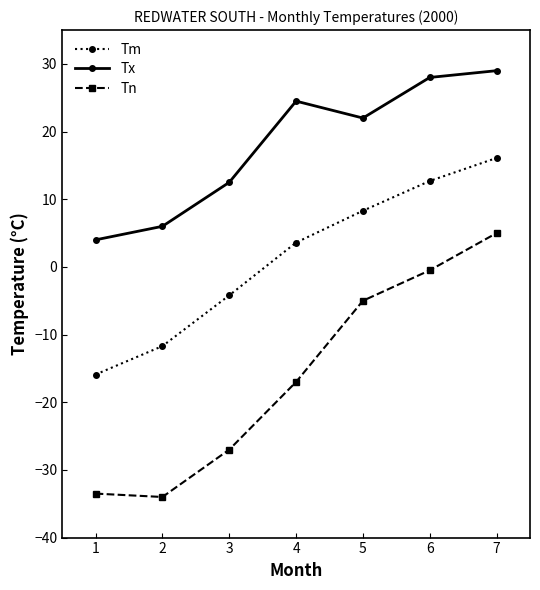

Which series has the largest total across all categories?

Tx